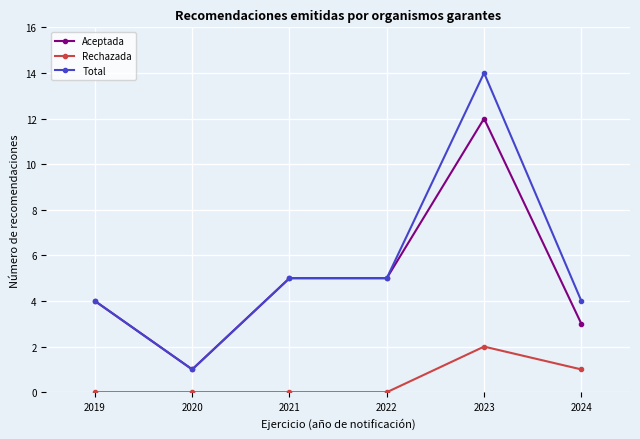

True or false: Rechazada and Aceptada cross at least once.

False